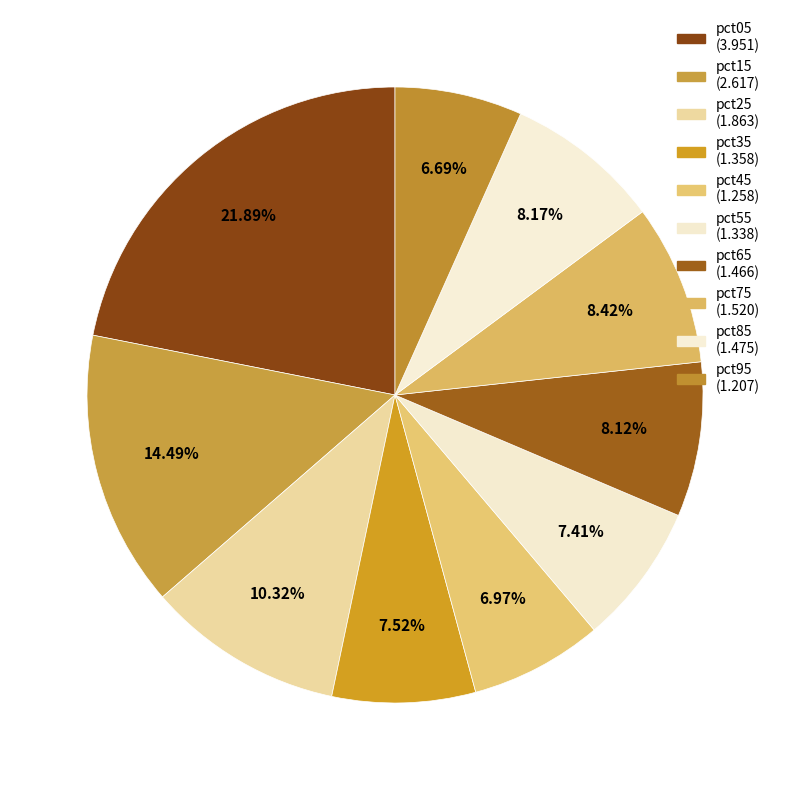

The pct75 slice represents 16% of the pie. True or false?

False